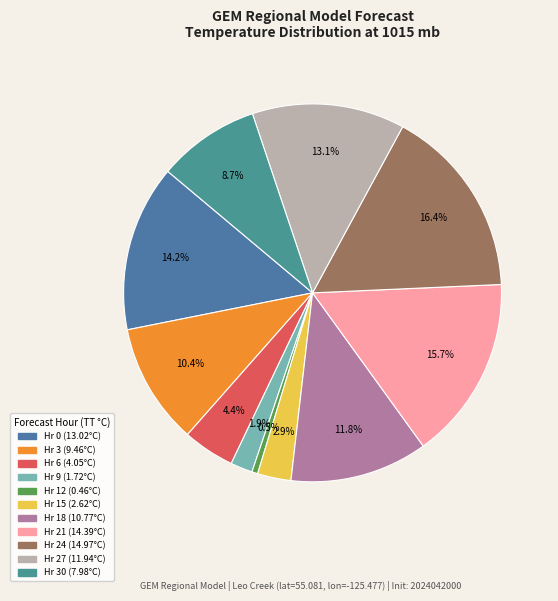

Which category has the biggest portion of the pie?

Hr 24